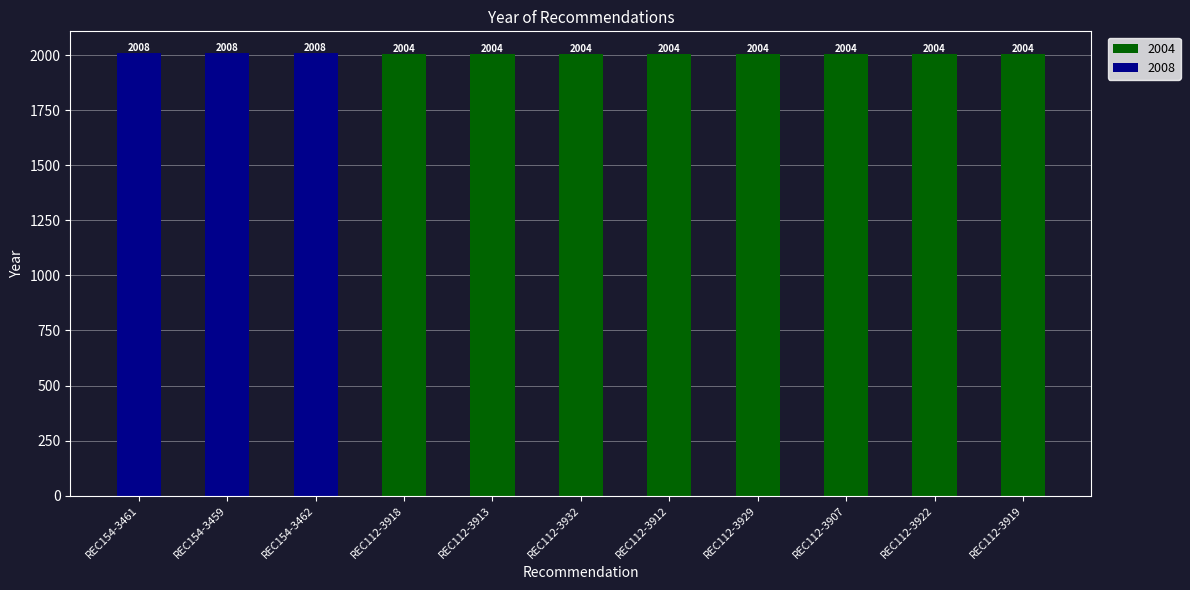

What is the sum of the 2004 values at REC112-3907 and REC112-3932?

4008